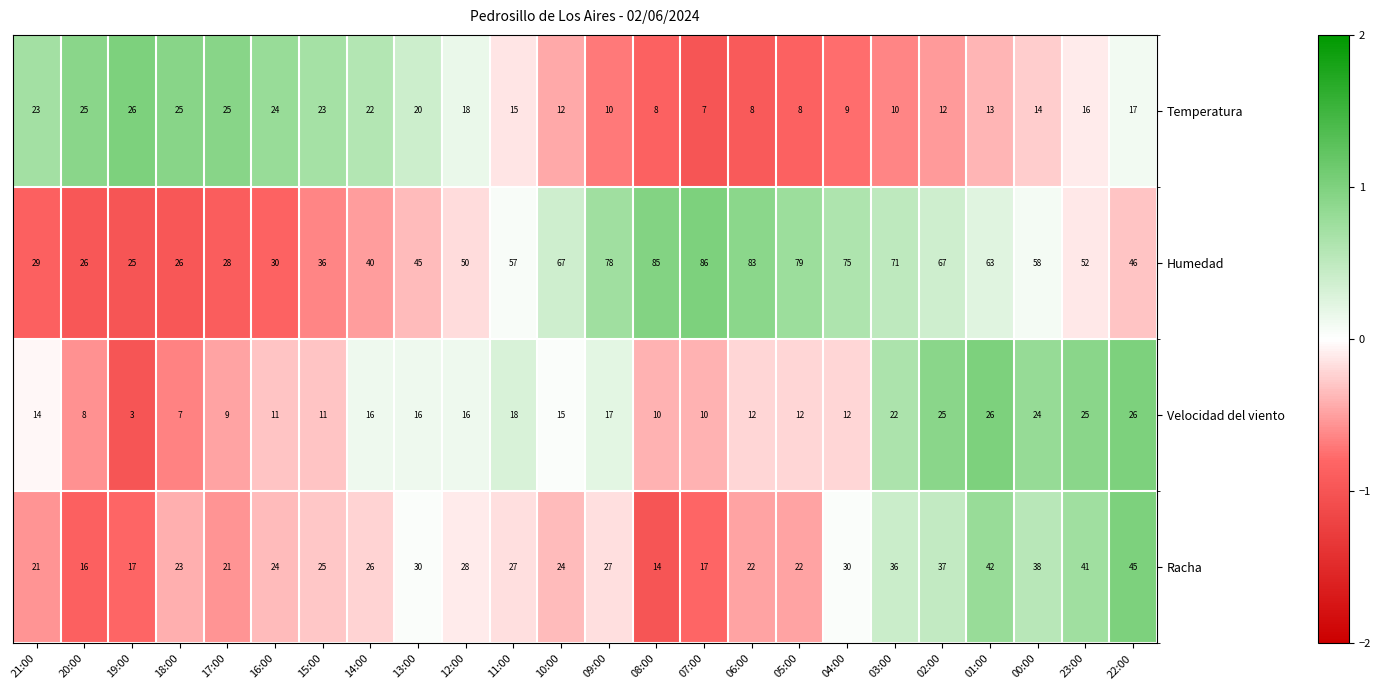

What is the difference between the Temperatura values at 23:00 and 03:00?

6